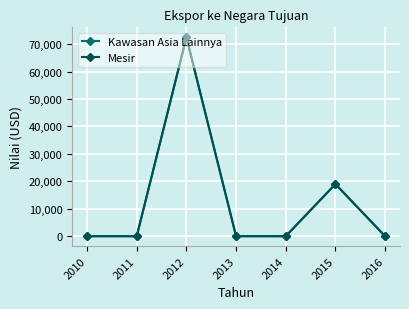

Reading left to right, what are all the values shown in this chart?

Kawasan Asia Lainnya: 0	0	72500	0	0	19000	0
Mesir: 0	0	72500	0	0	19000	0